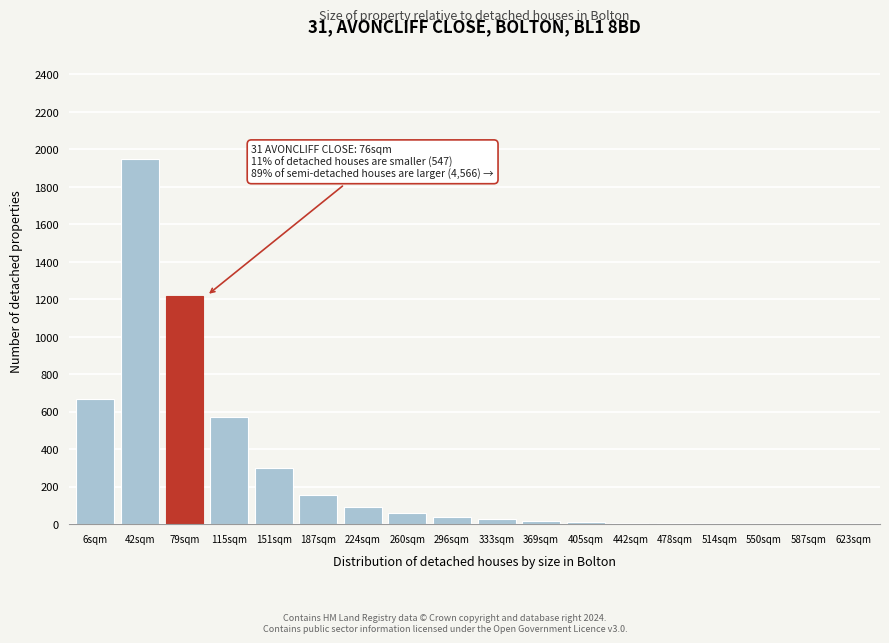

What is the change in value from 79sqm to 224sqm?

-1130